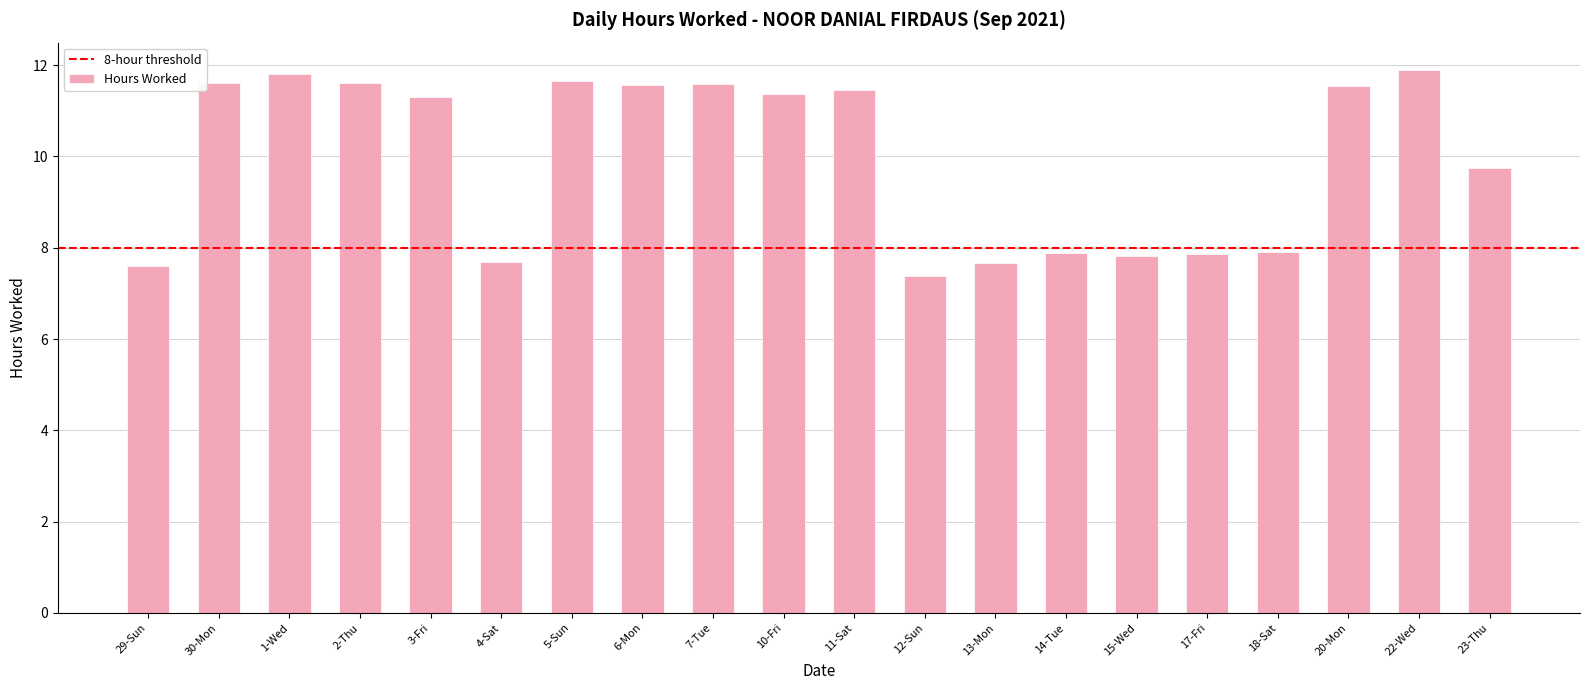

What is the label of the 14th bar from the left?

14-Tue